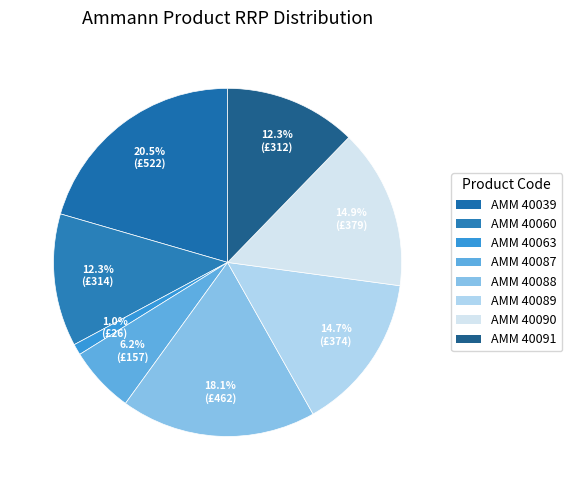

Is there a majority slice in this chart?

No